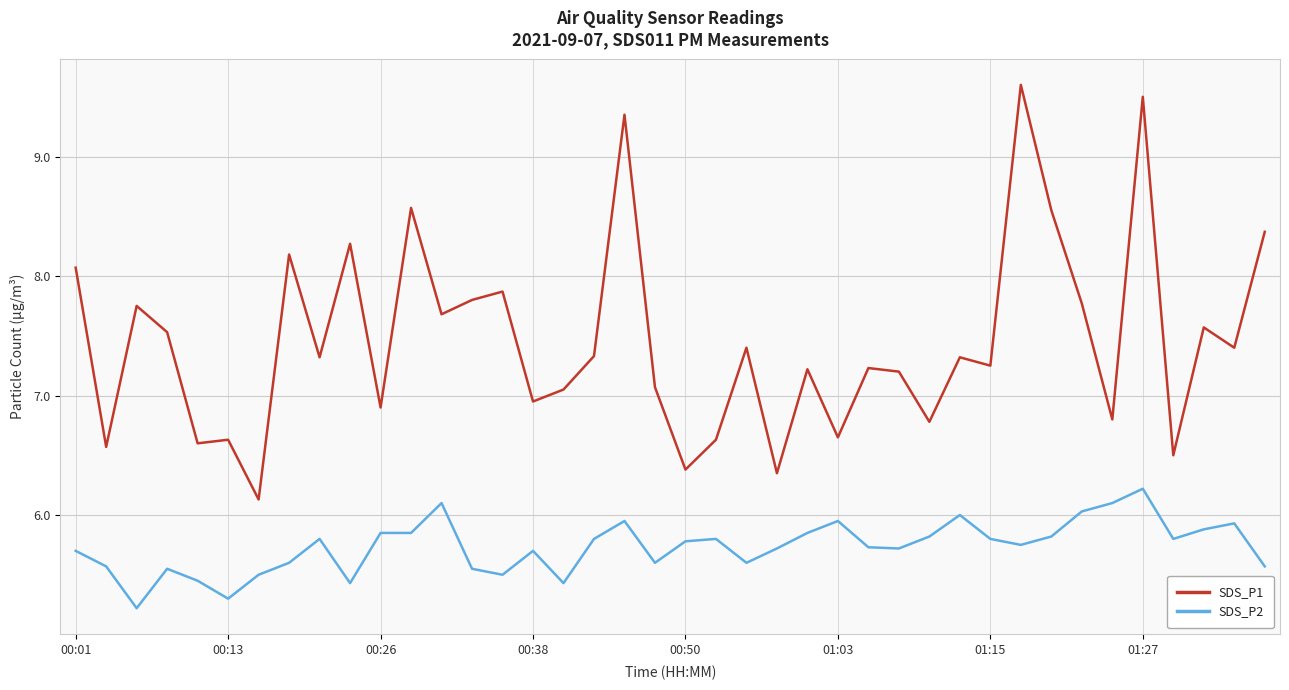

Which series has the largest range (max minus min)?

SDS_P1